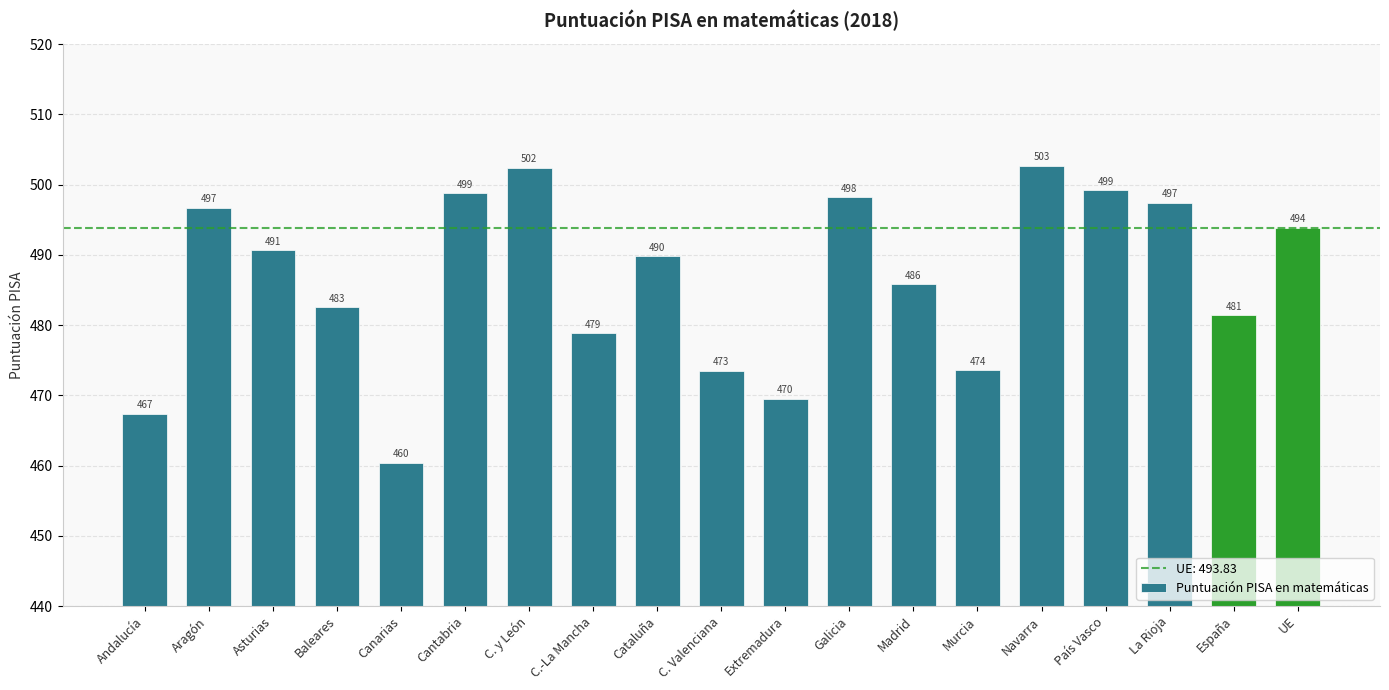

Does the chart contain any negative values?

No